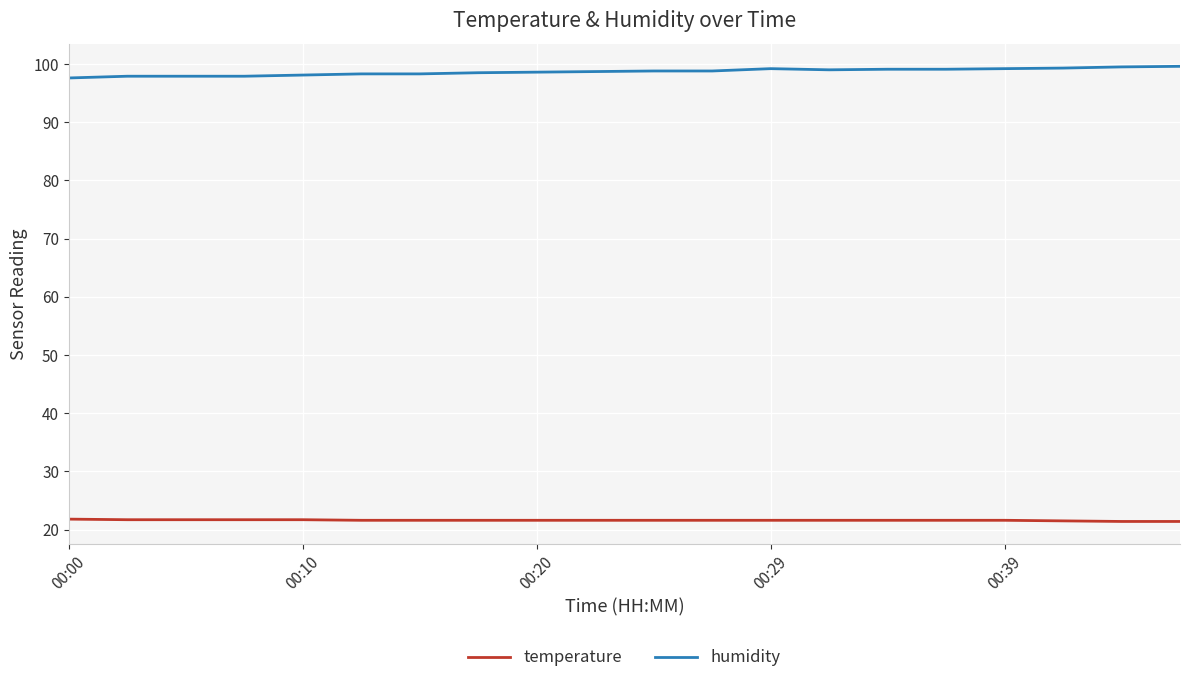

What is the minimum value for humidity?

97.6